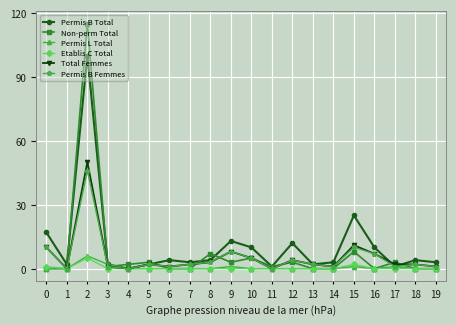

How many data points does each series have?

20